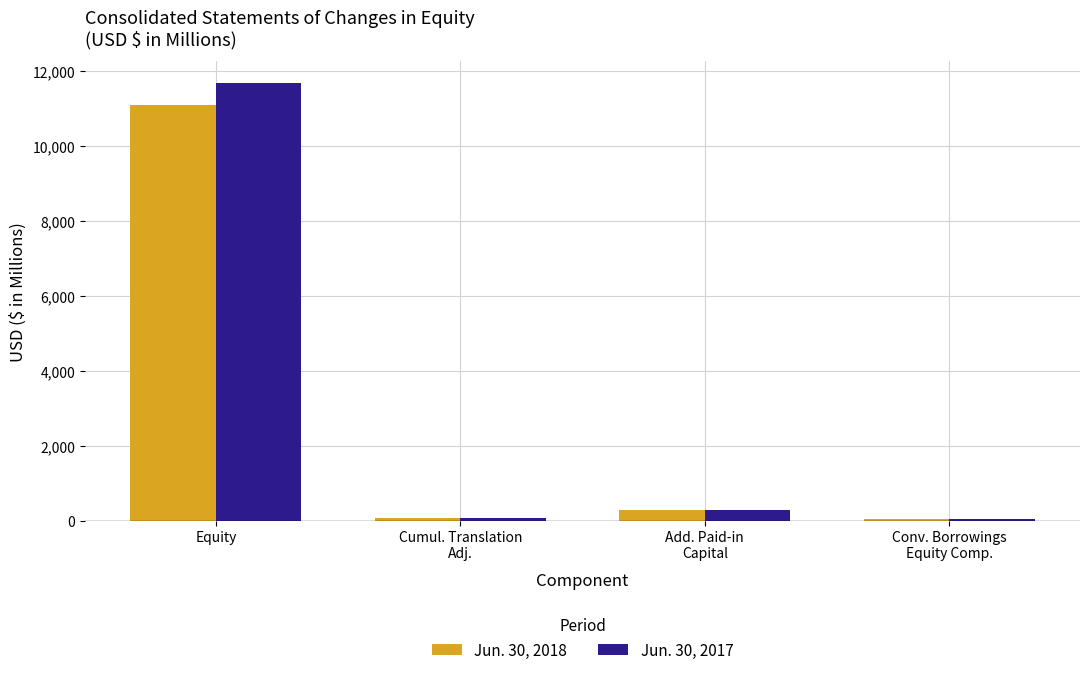

What is the difference between the second highest and second lowest values in the Jun. 30, 2018 series?

211